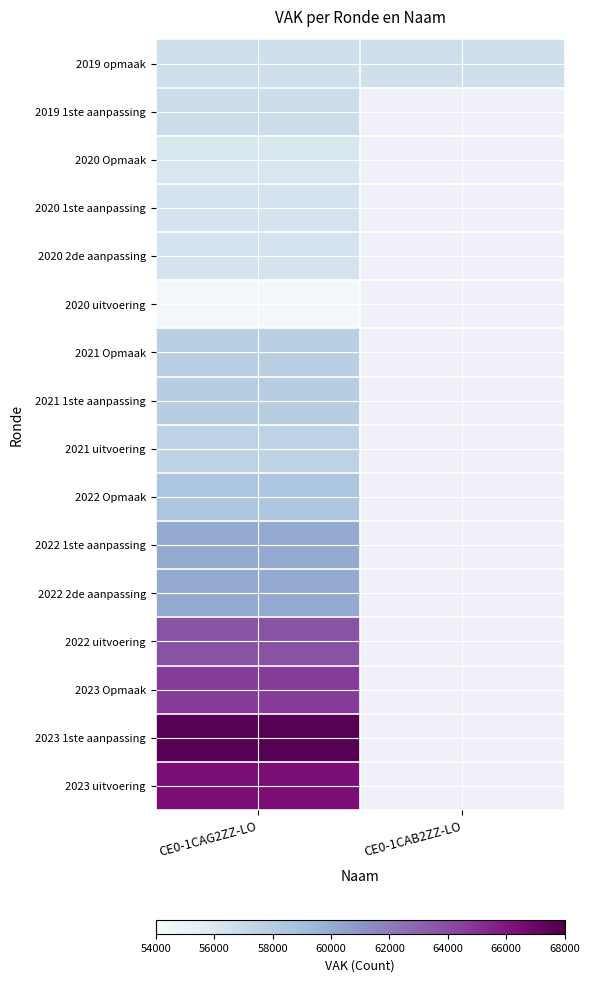

Which series has the widest spread of values?

2019 opmaak